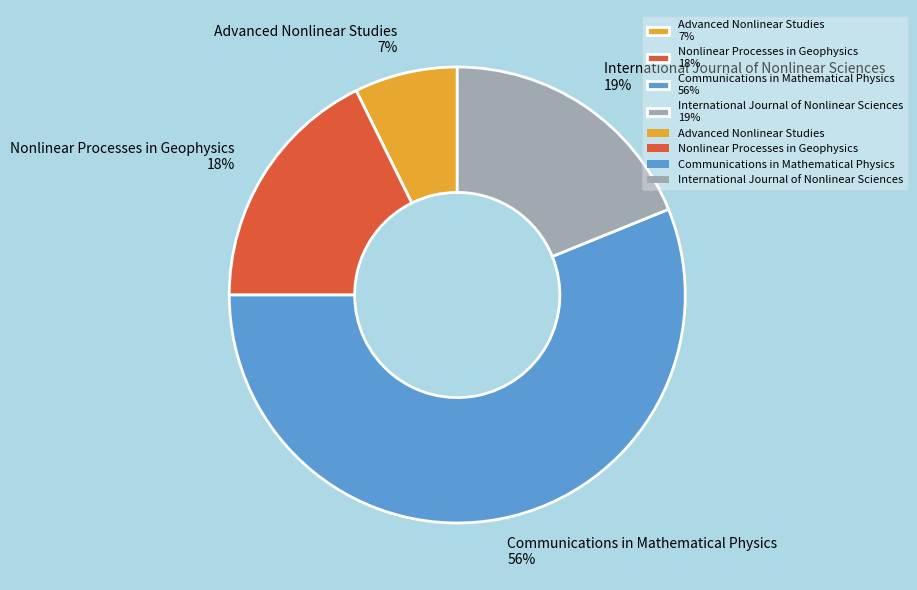

To the nearest percent, what is the combined percentage of Nonlinear Processes in Geophysics and Advanced Nonlinear Studies?

25%